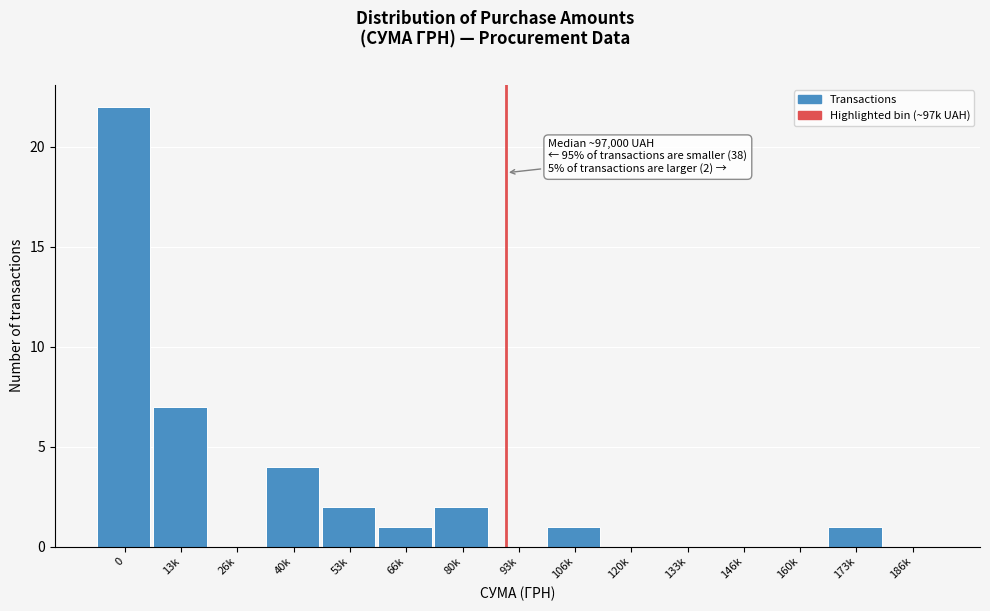

Reading right to left, transcribe all the data shown in this chart.

186k=0	173k=1	160k=0	146k=0	133k=0	120k=0	106k=1	93k=0	80k=2	66k=1	53k=2	40k=4	26k=0	13k=7	0=22